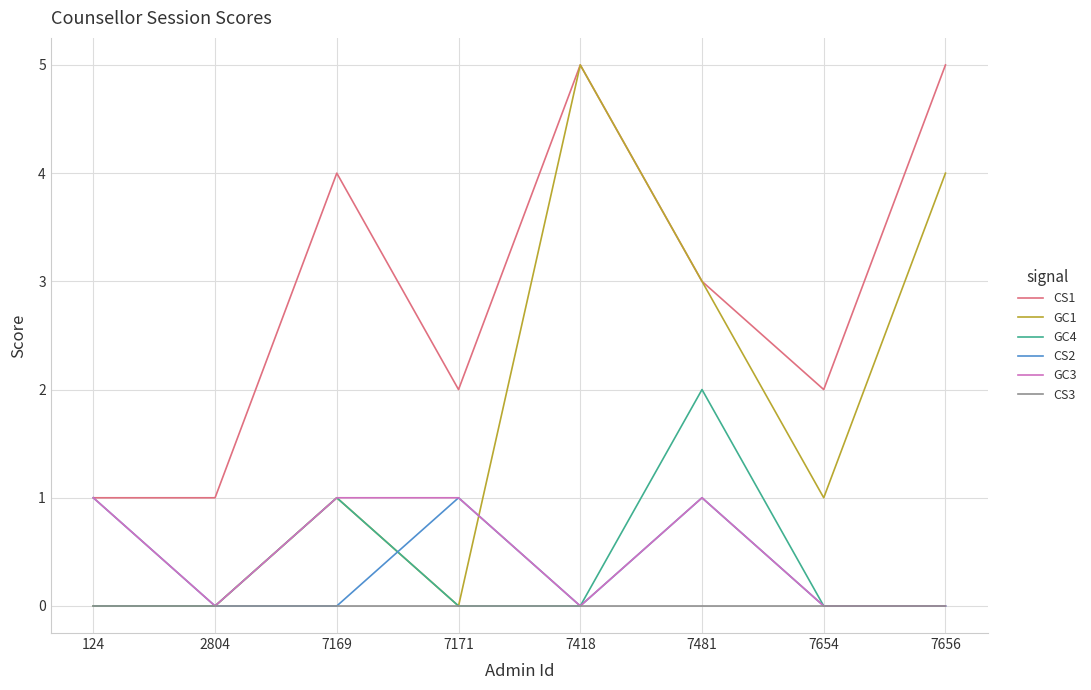

What is the maximum value shown in the chart?

5